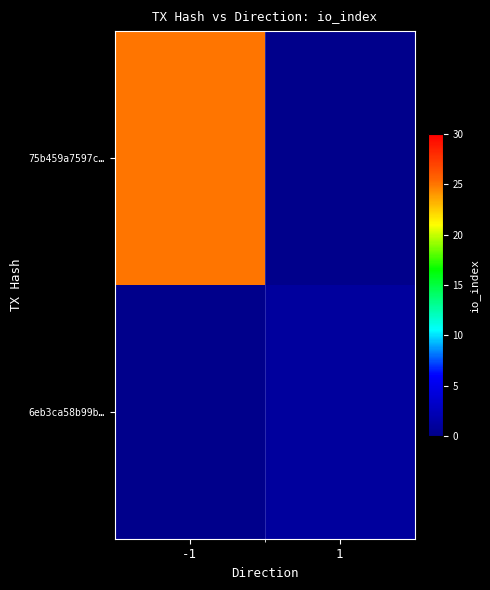

List the series in order of their peak value, lowest first.

6eb3ca58b99b…, 75b459a7597c…